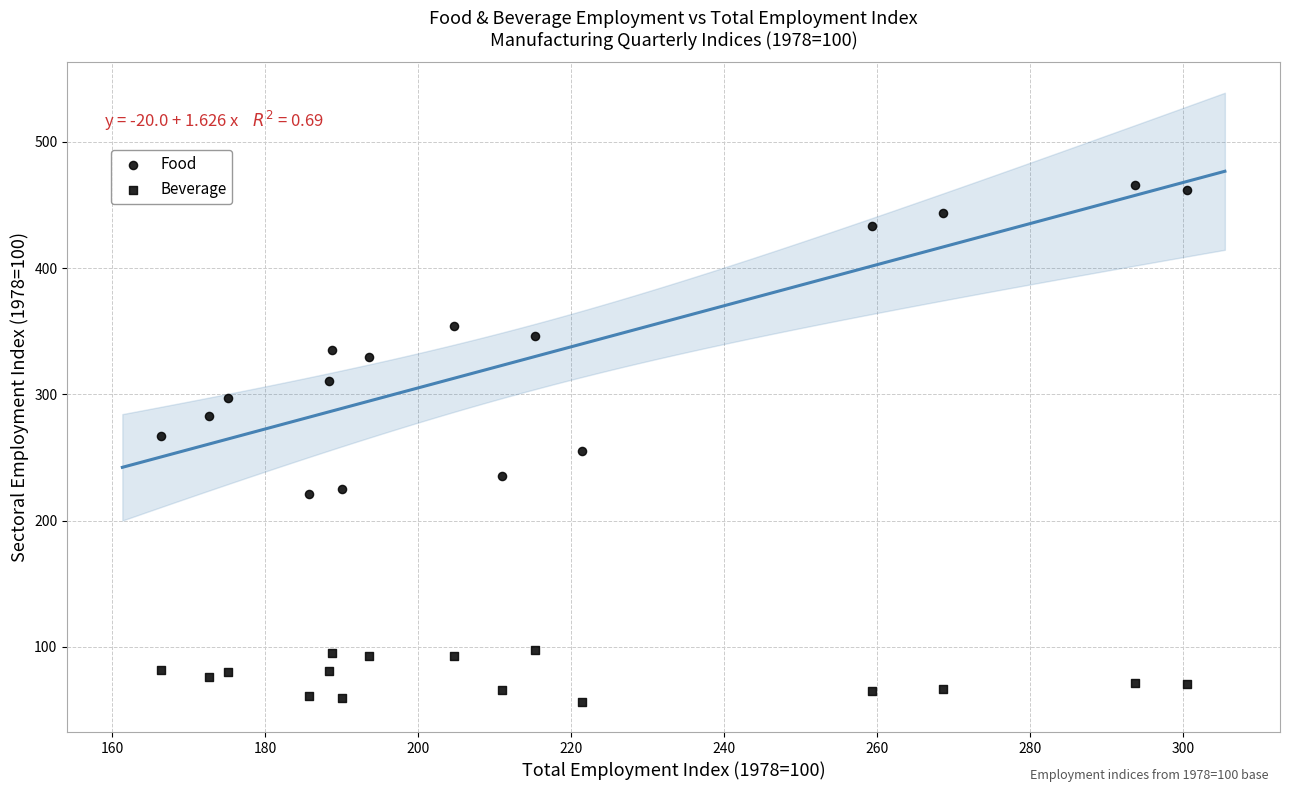

How many data points are displayed?

32